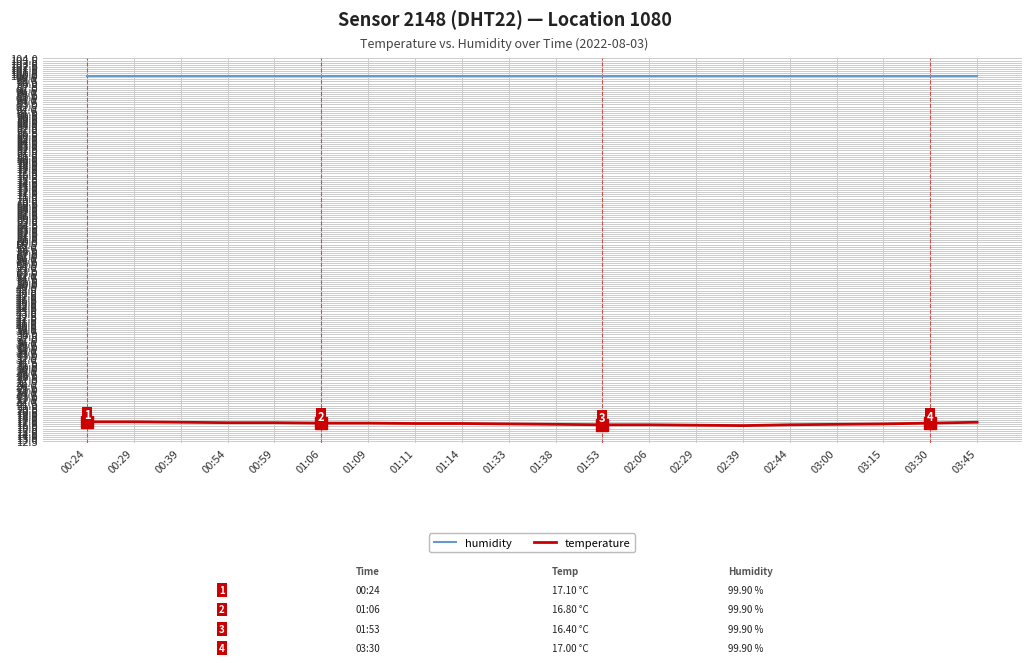

Count the temperature values in the range 16 to 17.

18